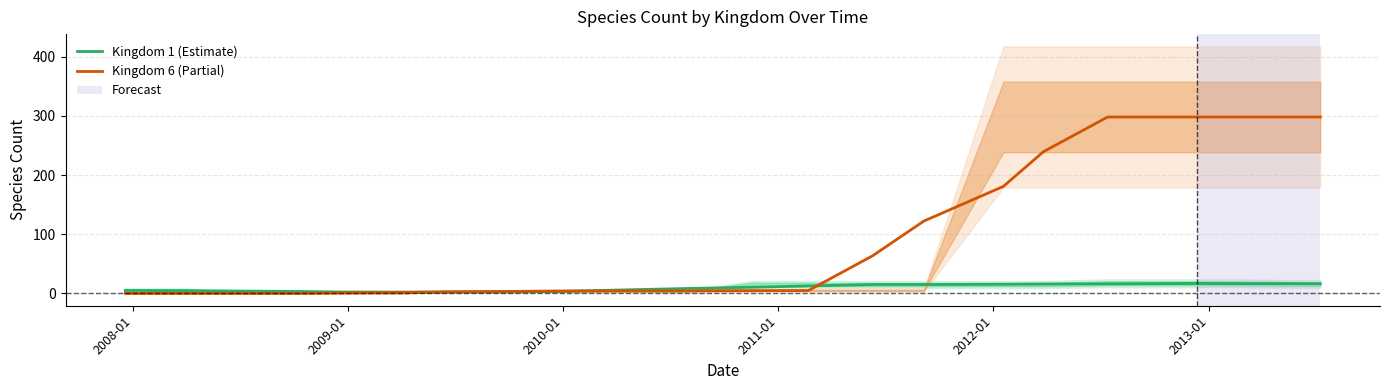

Is this an area chart (filled region under the line)?

No